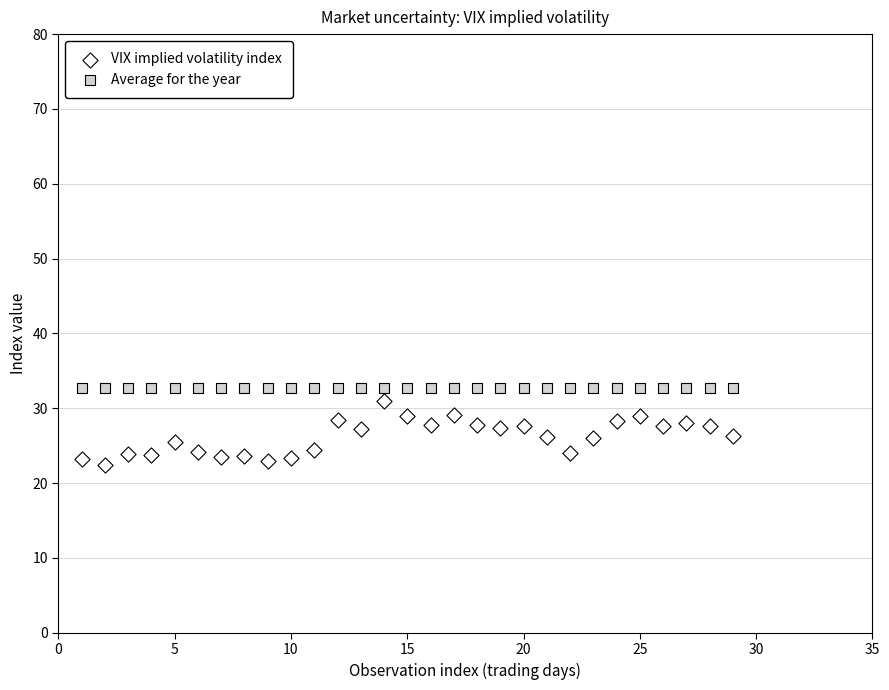

Which series contains the highest Y value?

Average for the year